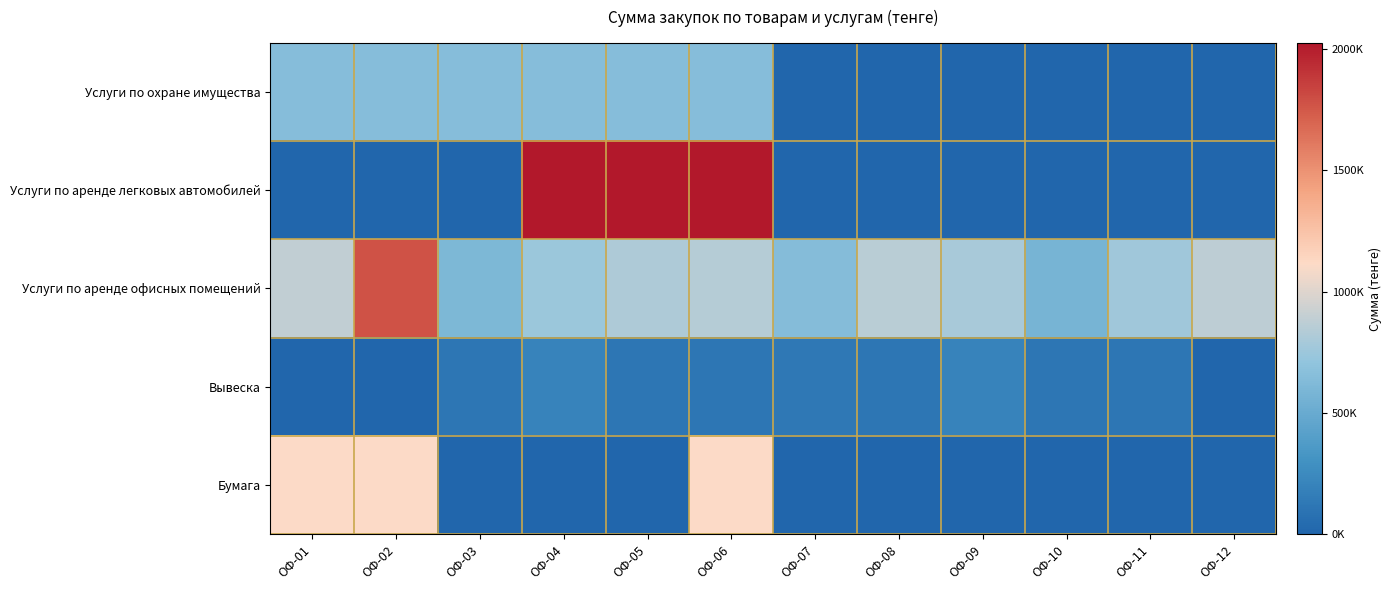

Between ОФ-07 and ОФ-11, which series saw the biggest shift?

Услуги по аренде офисных помещений